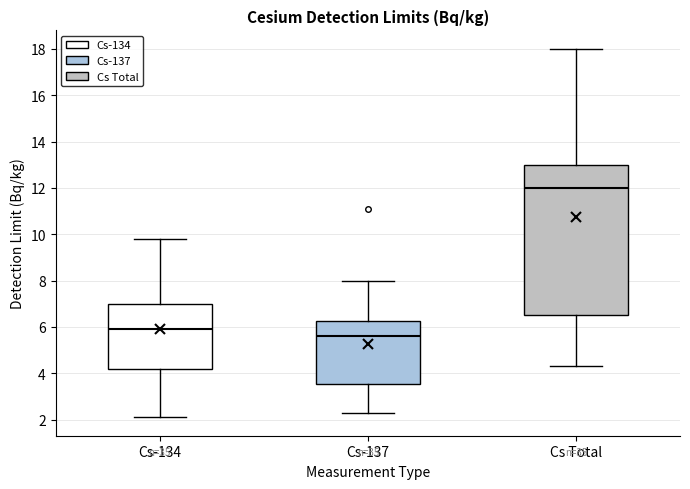

Which box is the tallest, from its lower edge to its upper edge?

Cs Total